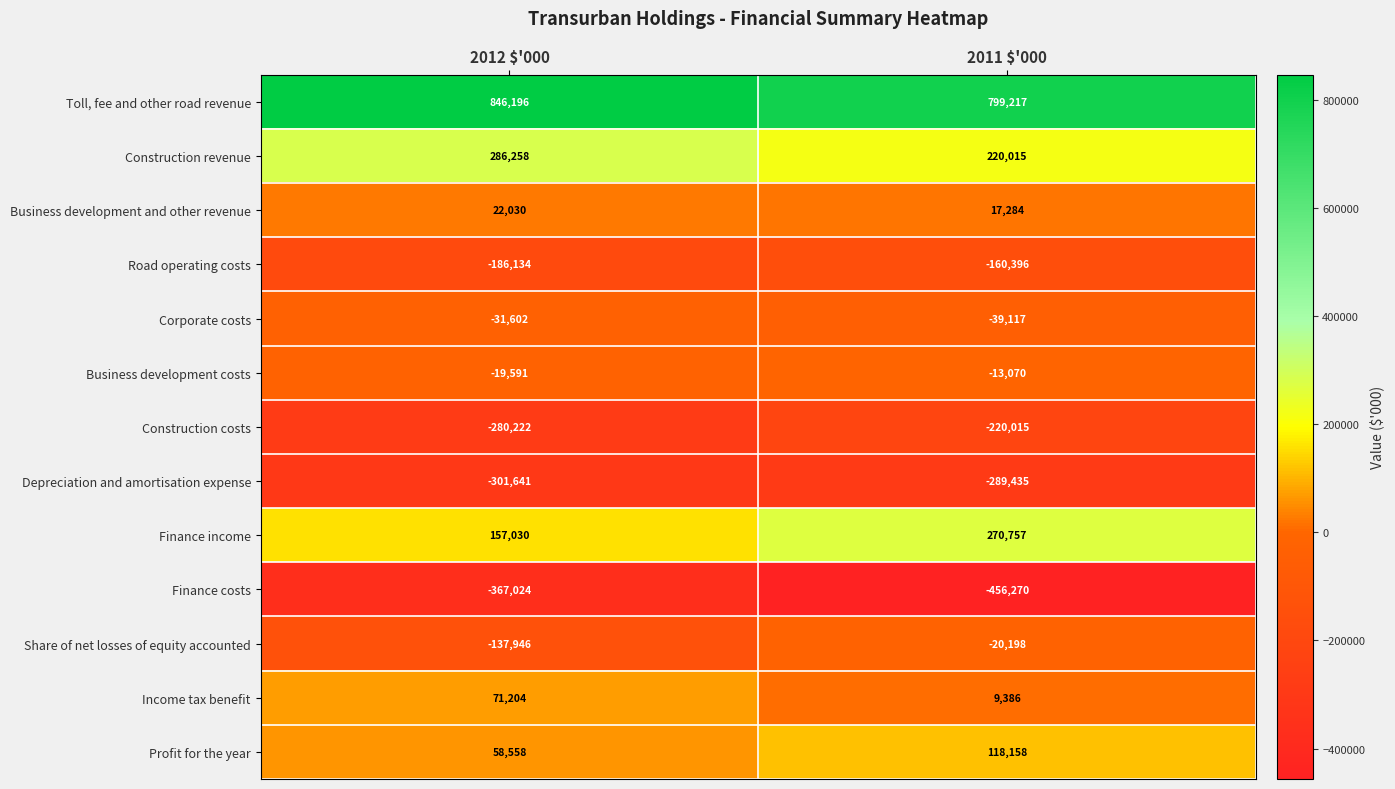

What is the difference between the maximum and minimum values in the Corporate costs series?

7515